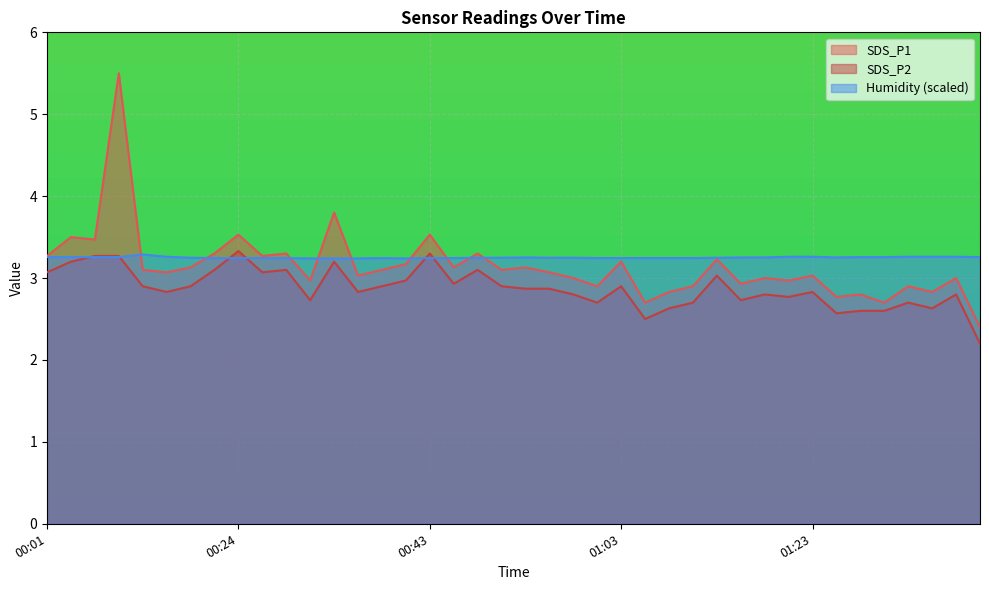

What are all the series names shown in the legend?

SDS_P1, SDS_P2, Humidity (scaled)